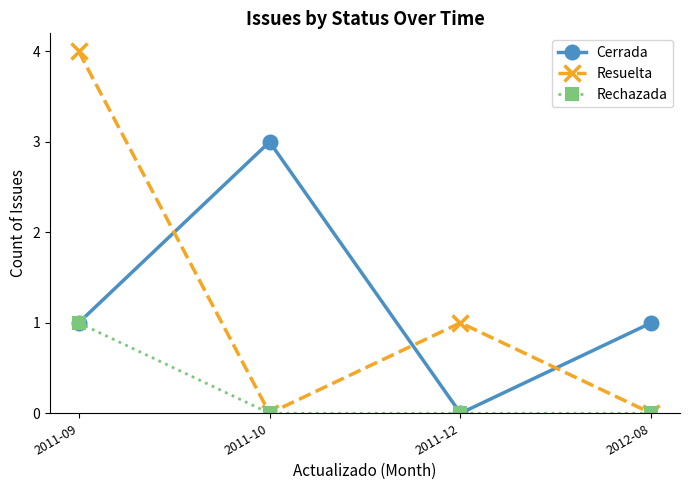

The value of Rechazada at 2012-08 is 1. True or false?

False